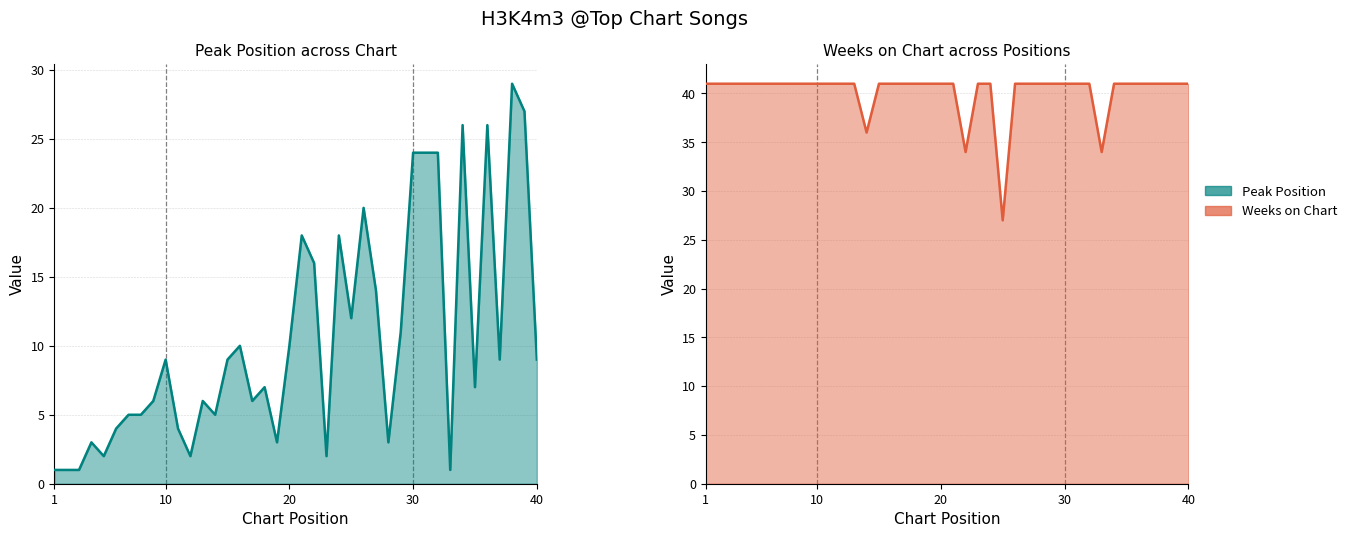

What is the average value of the Weeks on Chart series?

40